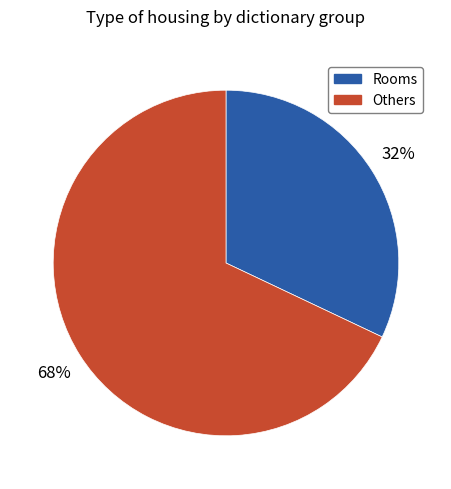

To the nearest percent, what is the average slice percentage?

50%